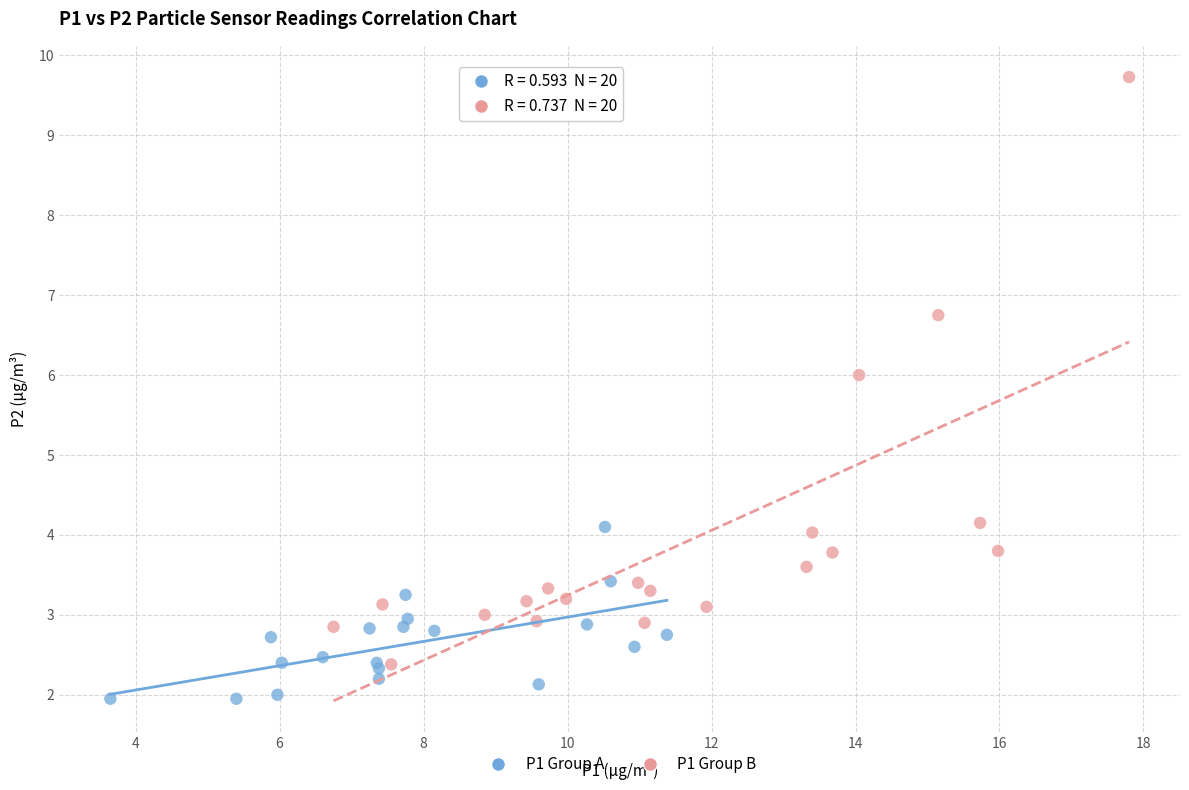

Which series reaches the minimum Y coordinate?

P1 Group A